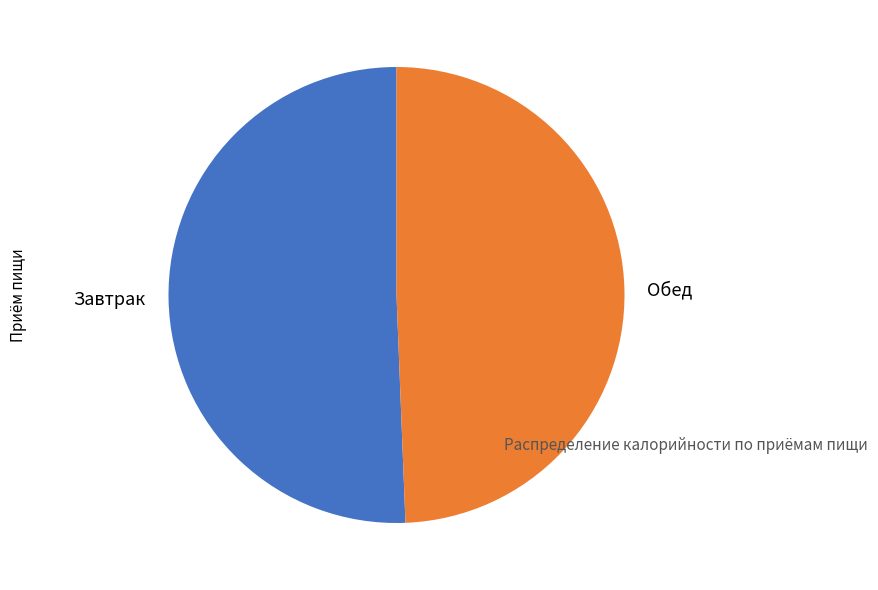

Between Обед and Завтрак, which is larger?

Завтрак